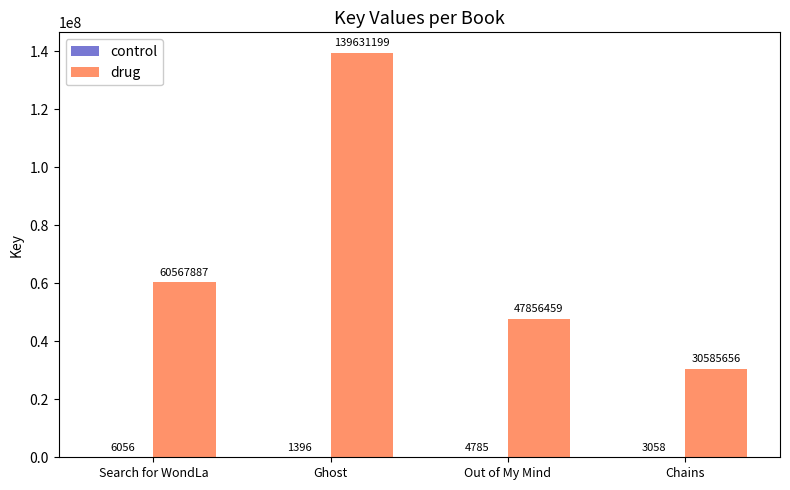

At which category does the chart reach its peak across all series?

Ghost